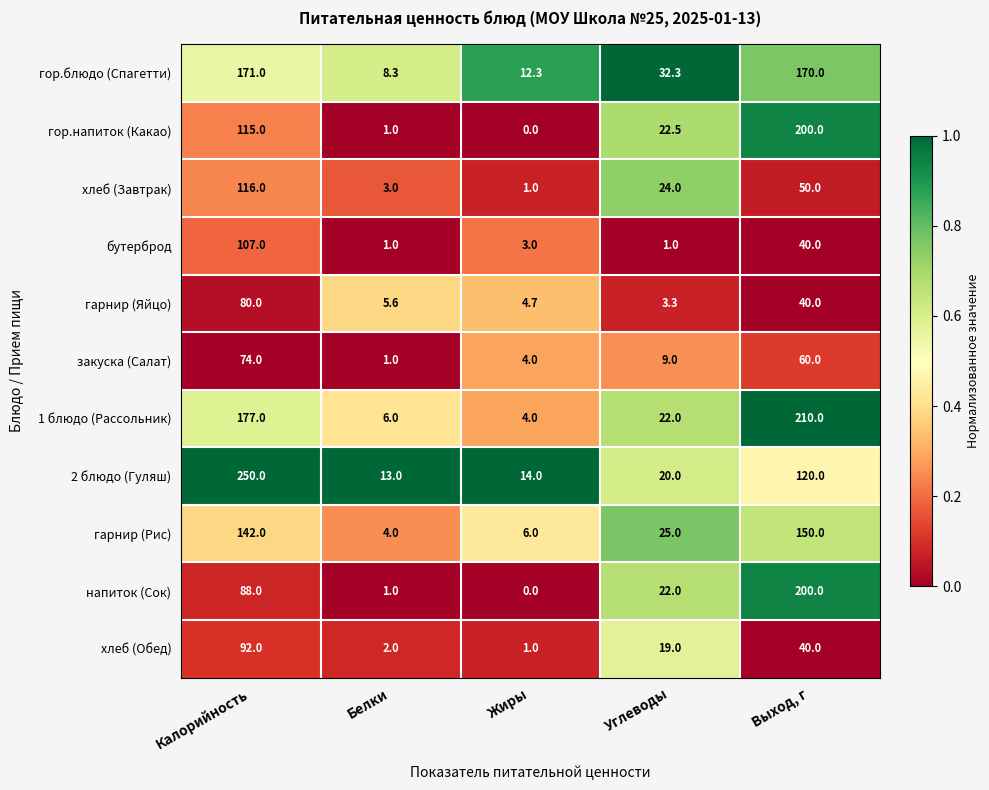

How many series are shown in this chart?

11